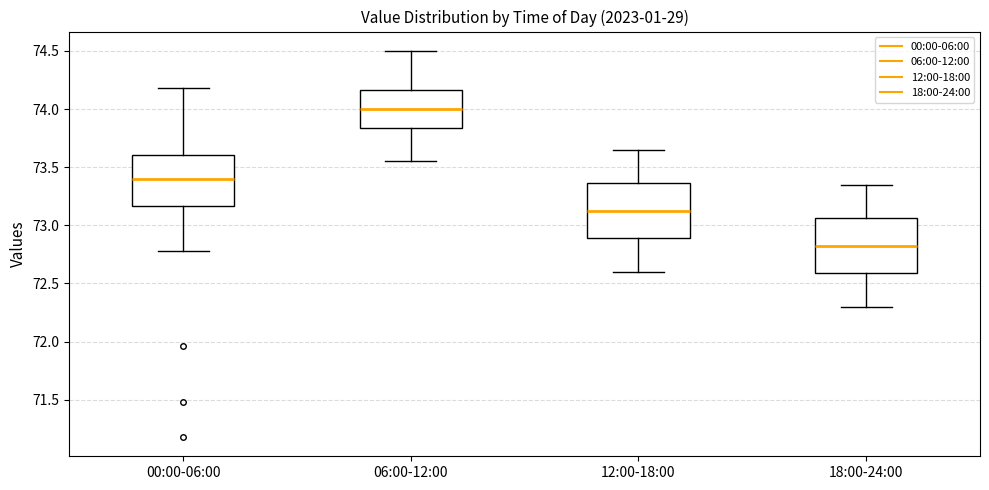

Reading left to right, read every box against the y-axis: the position of its median line, the range the box covers, and the ends of its whiskers. The values are not printed on the chart, so give them approximately, as read against the axis.

00:00-06:00: median 73.40, box 73.15 to 73.60, whiskers 72.80 to 74.20
06:00-12:00: median 74.00, box 73.85 to 74.15, whiskers 73.55 to 74.50
12:00-18:00: median 73.15, box 72.90 to 73.35, whiskers 72.60 to 73.65
18:00-24:00: median 72.85, box 72.60 to 73.05, whiskers 72.30 to 73.35